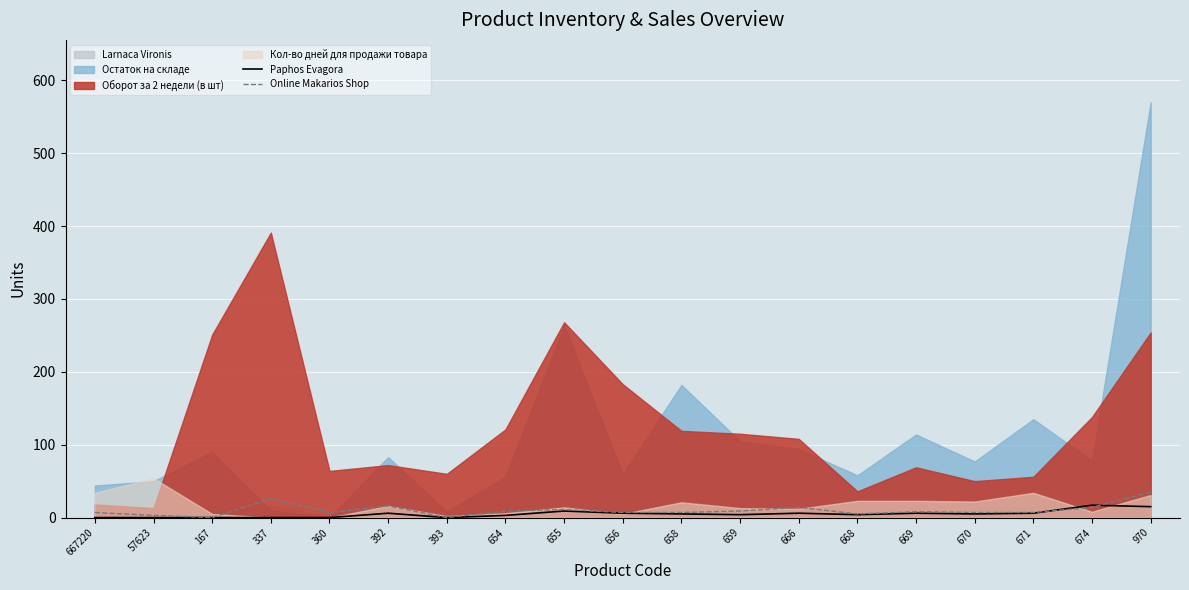

At which category is the sum across all series the highest?

970